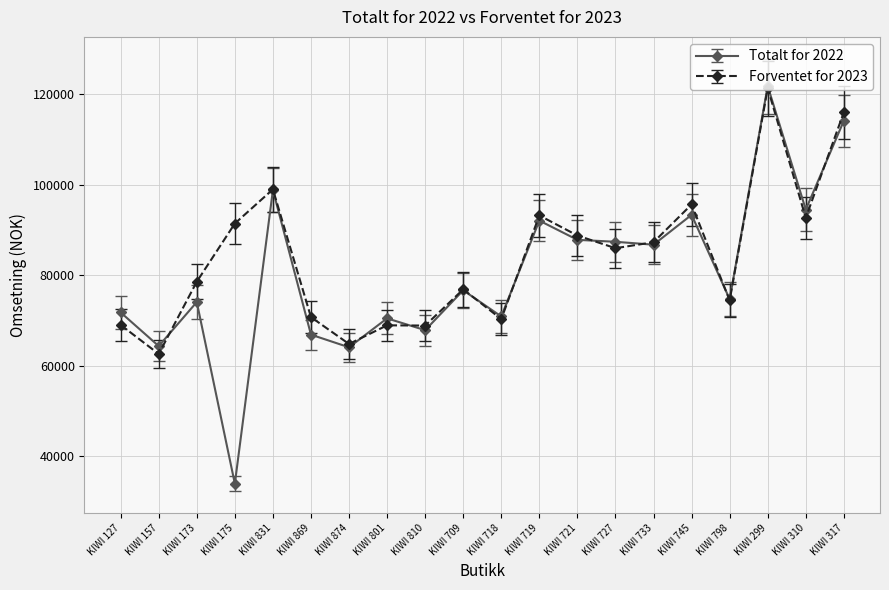

What is the difference between the highest and lowest values at KIWI 175?

57481.3